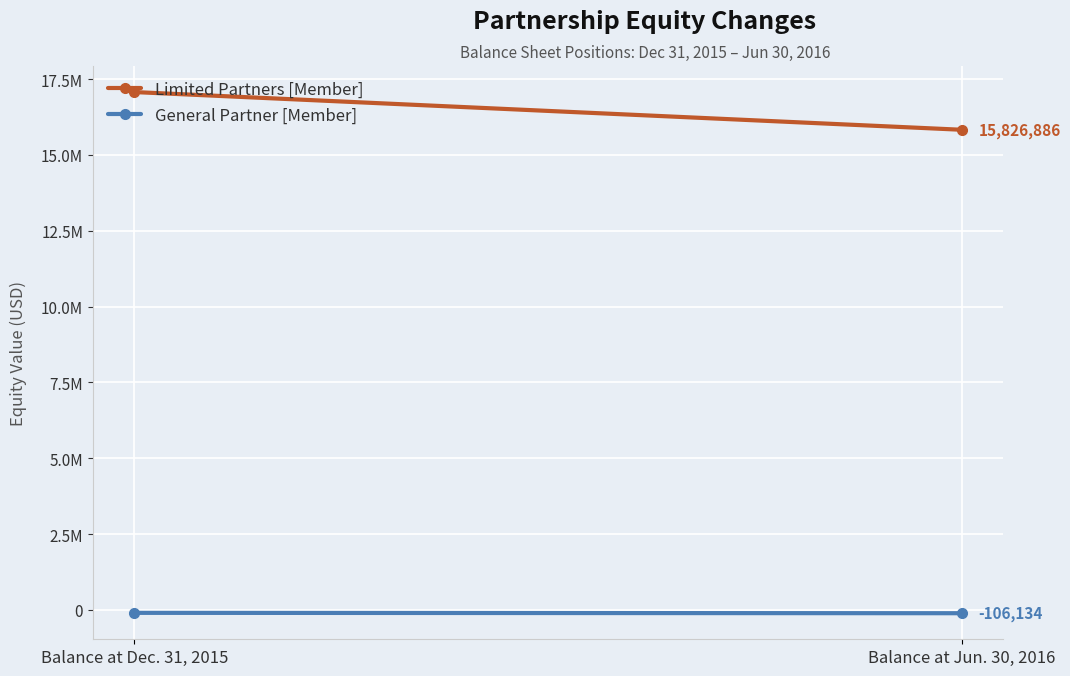

Reading left to right, extract all data points from this chart.

Limited Partners [Member]: 17069862	15826886
General Partner [Member]: -93832	-106134